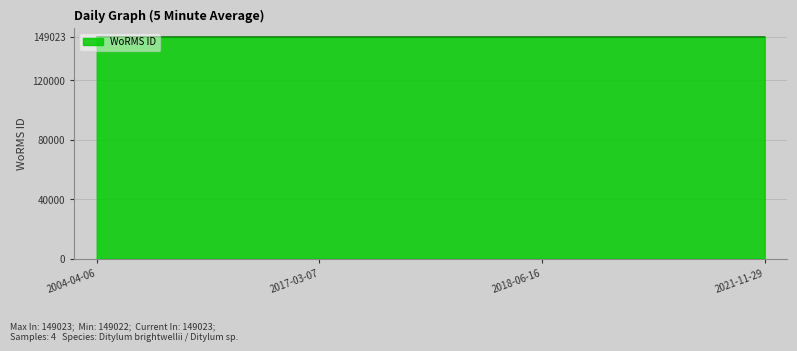

The value at 2021-11-29 is 149022. True or false?

True